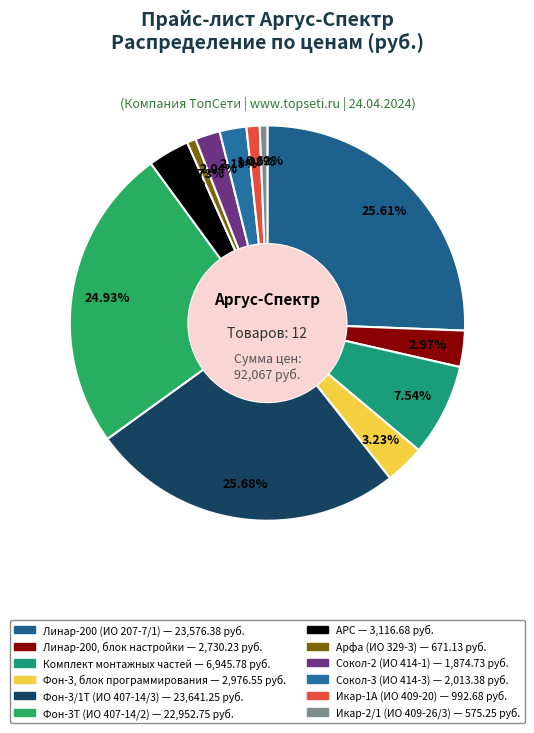

What percentage do Линар-200 (ИО 207-7/1) and Икар-2/1 (ИО 409-26/3) together represent?

26.2%